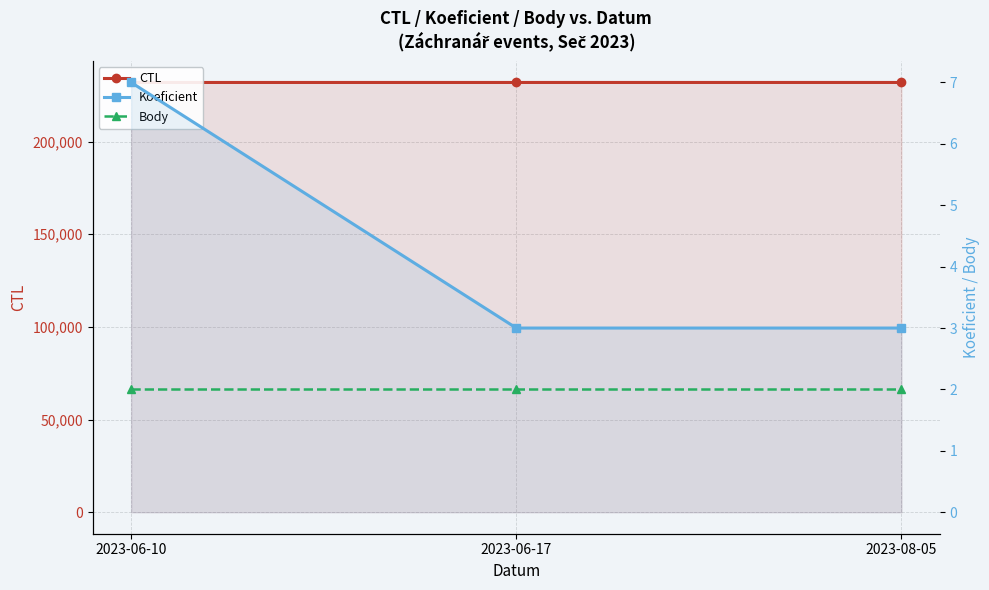

At 2023-08-05, list the series in order from largest to smallest.

CTL, Koeficient, Body